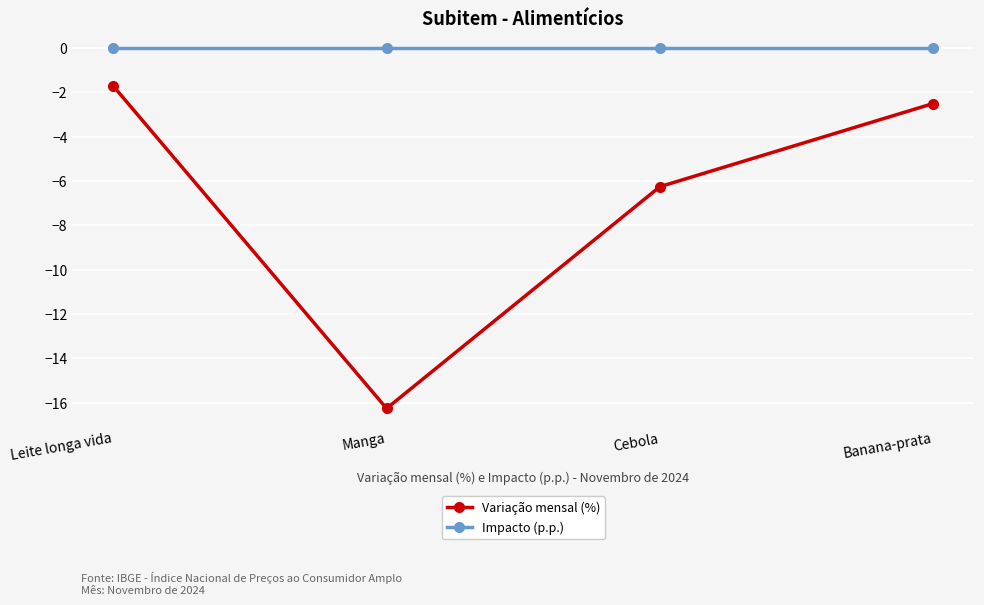

What is the difference between the maximum and minimum values in the Variação mensal (%) series?

14.5